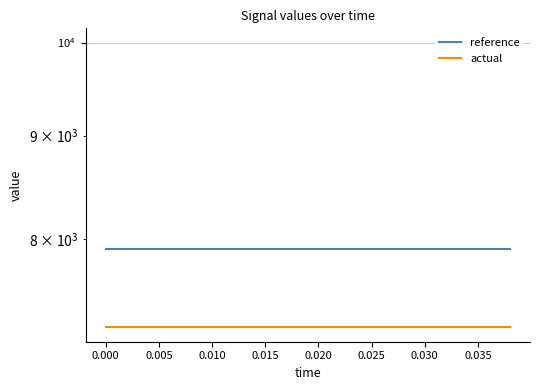

True or false: actual and reference intersect in this chart.

False